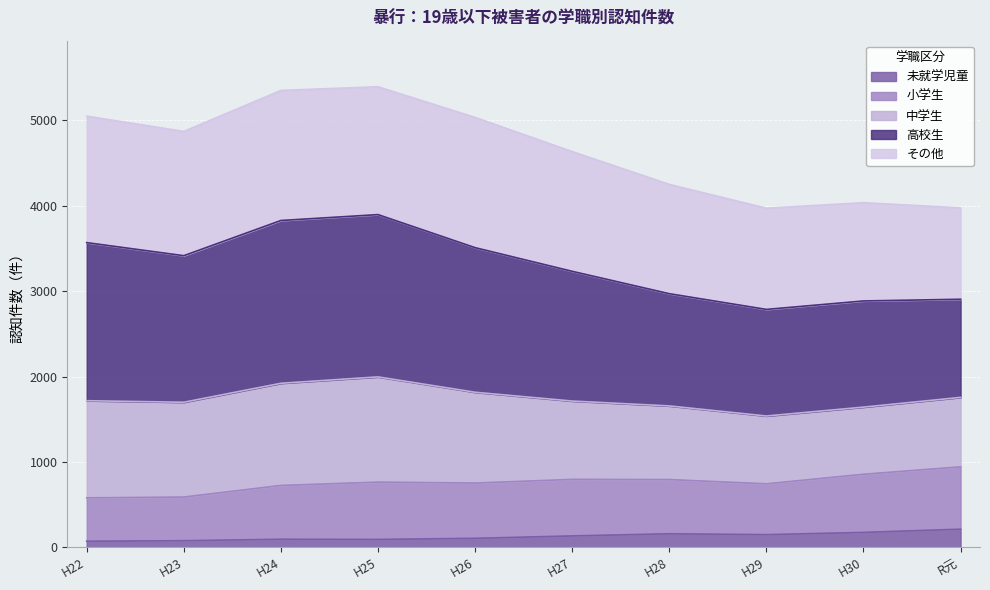

What is the difference between the maximum and minimum values in the 未就学児童 series?

141